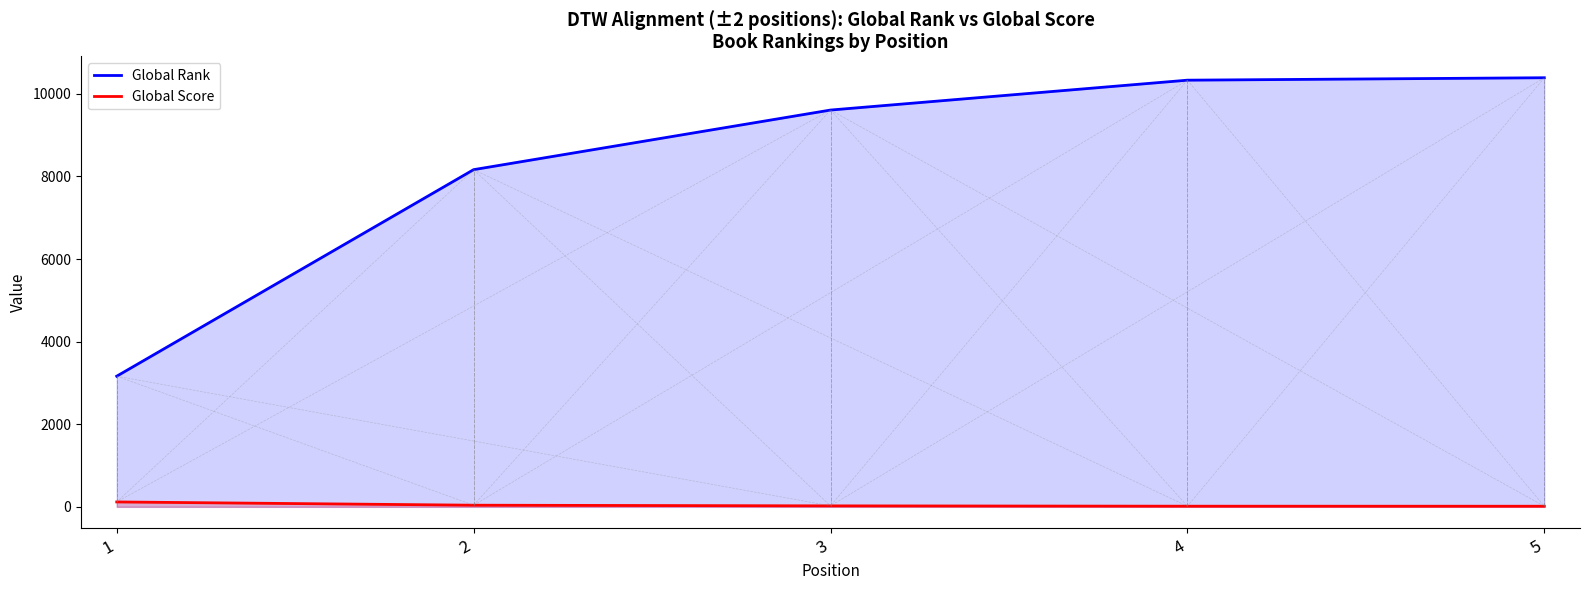

What is the minimum value for Global Rank?

3163